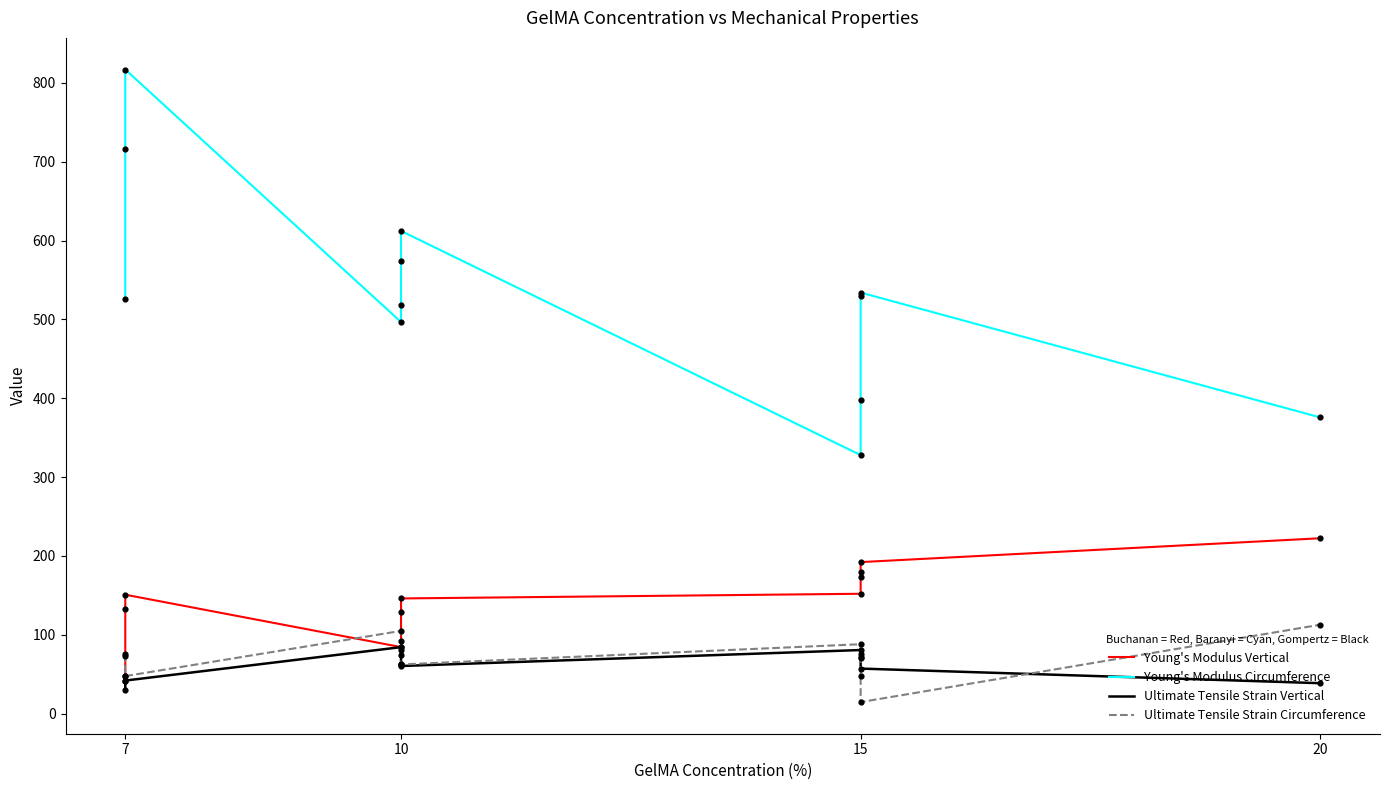

Which series has the widest spread of Y values?

Young's Modulus Circumference